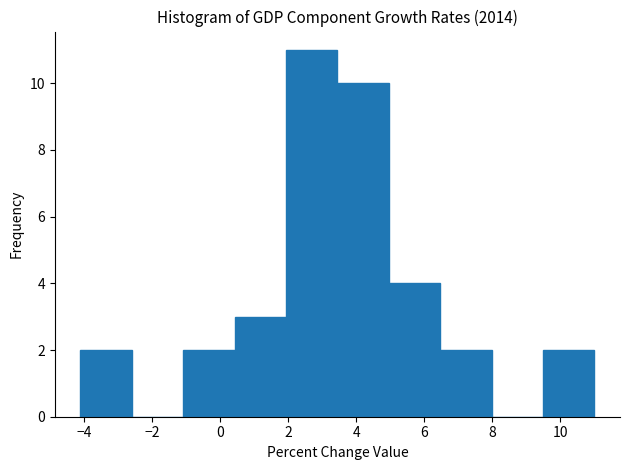

How tall is the bar that spans 3.4 to 5.0 on the x-axis? Neither the bar edges nor the heights are printed on the chart, so give them approximately, as read against the axes.

10